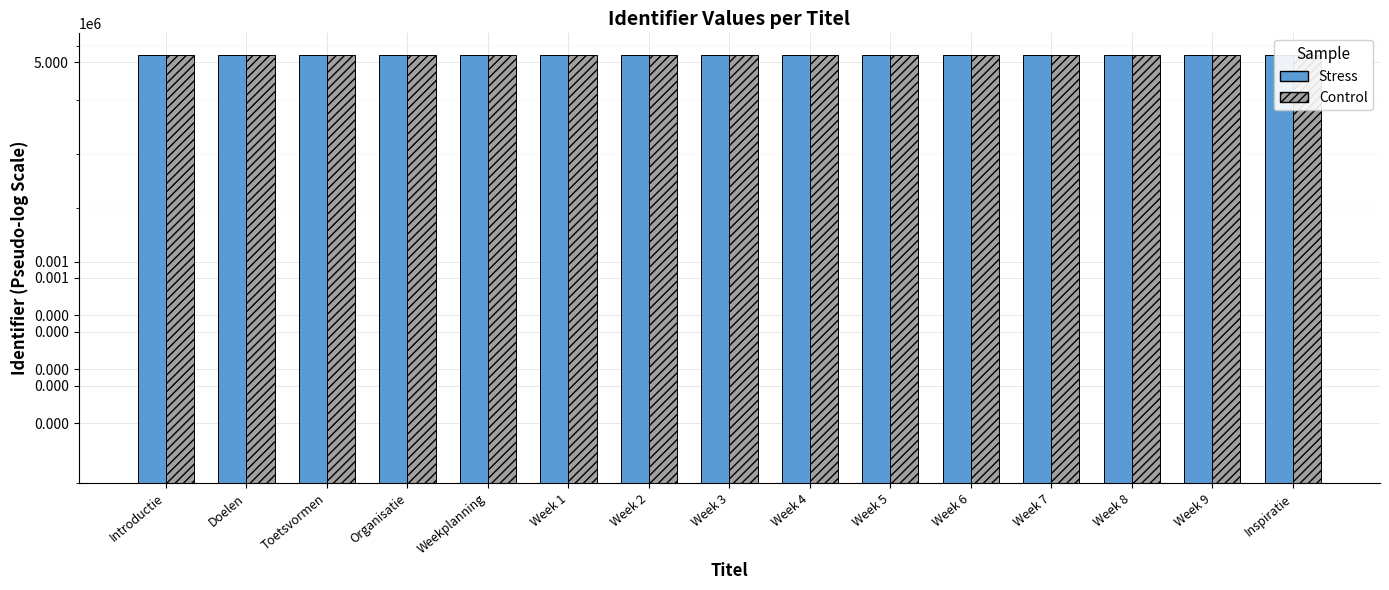

What is the total value across all series at Doelen?

13624692